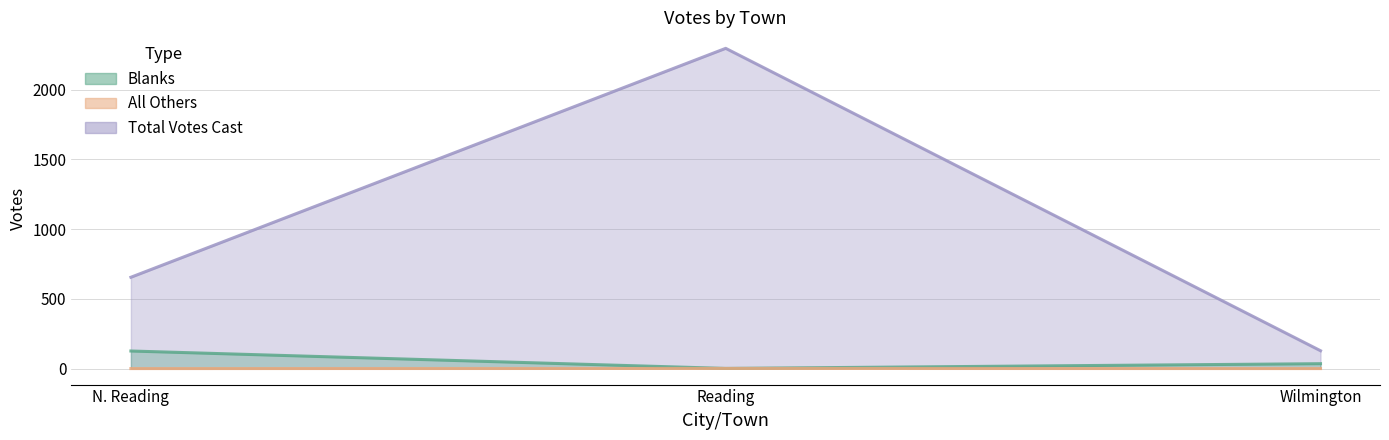

Between Reading and Wilmington, which series saw the biggest shift?

Total Votes Cast